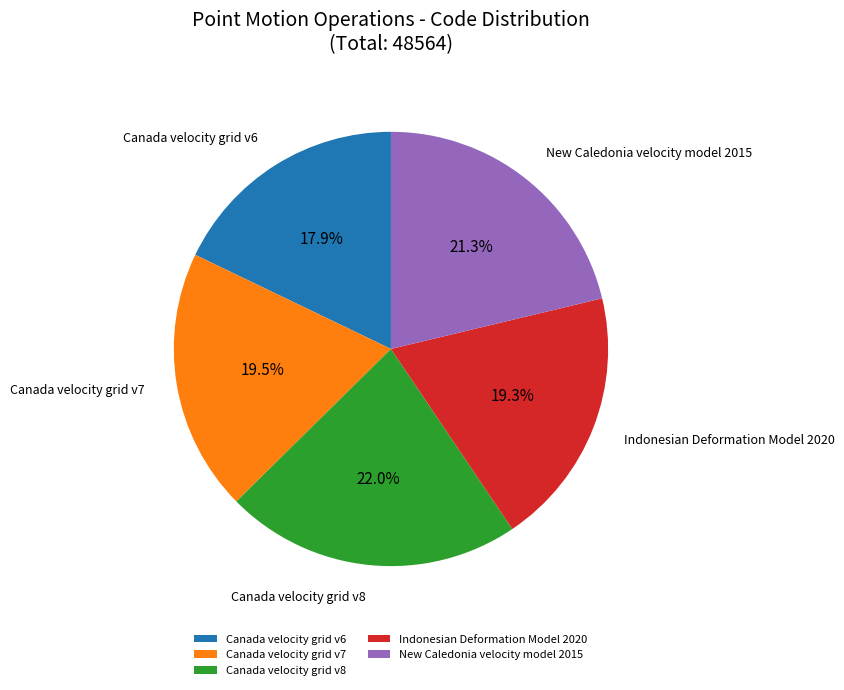

Which has a higher value, Canada velocity grid v8 or New Caledonia velocity model 2015?

Canada velocity grid v8